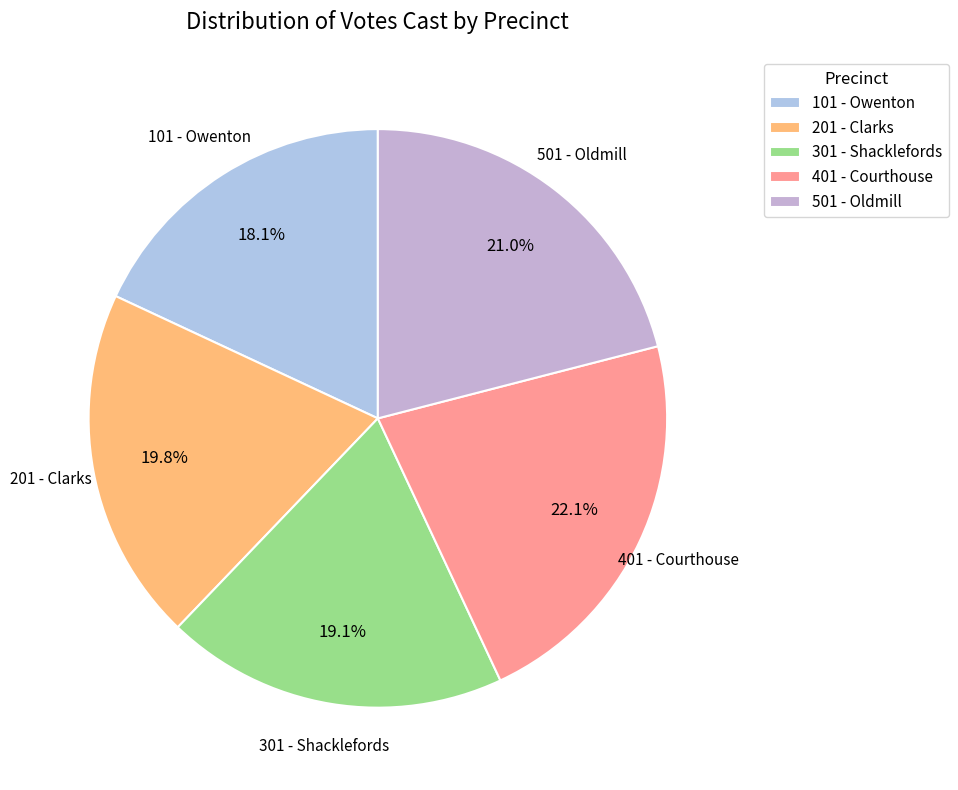

The 501 - Oldmill slice represents 14% of the pie. True or false?

False